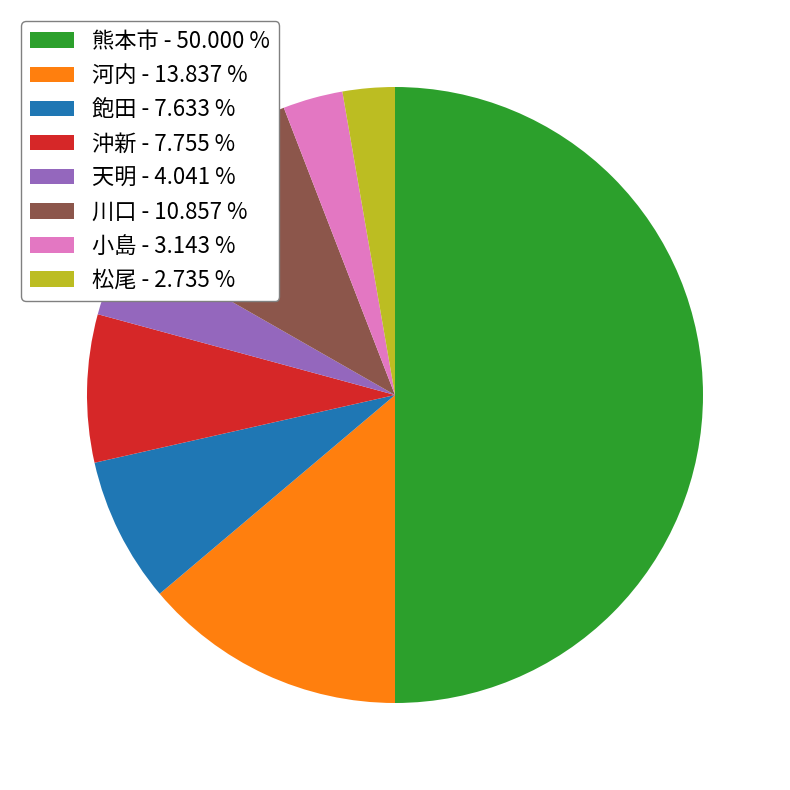

Does 沖新 - 7.755 % account for over 50% of the chart?

No